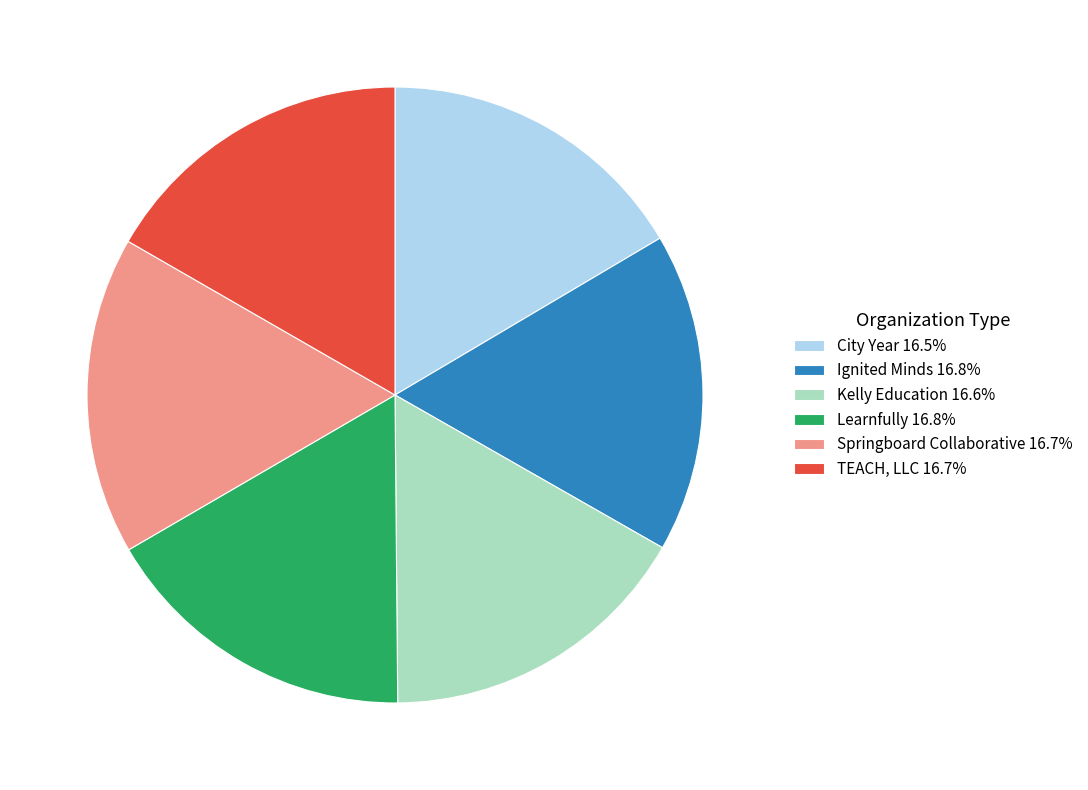

True or false: Springboard Collaborative accounts for 17% of the total.

True